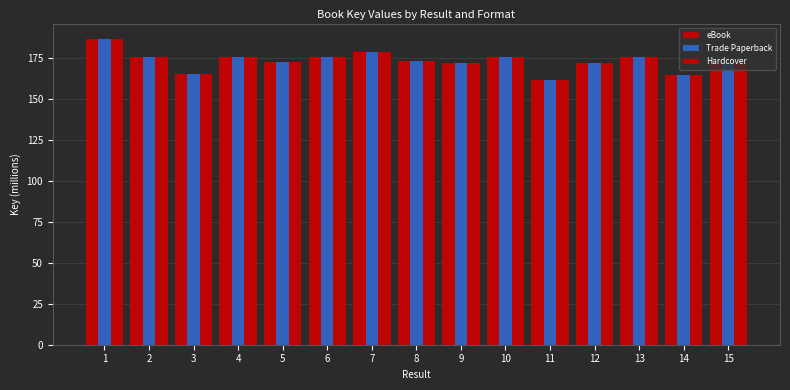

Are the bars horizontal?

No